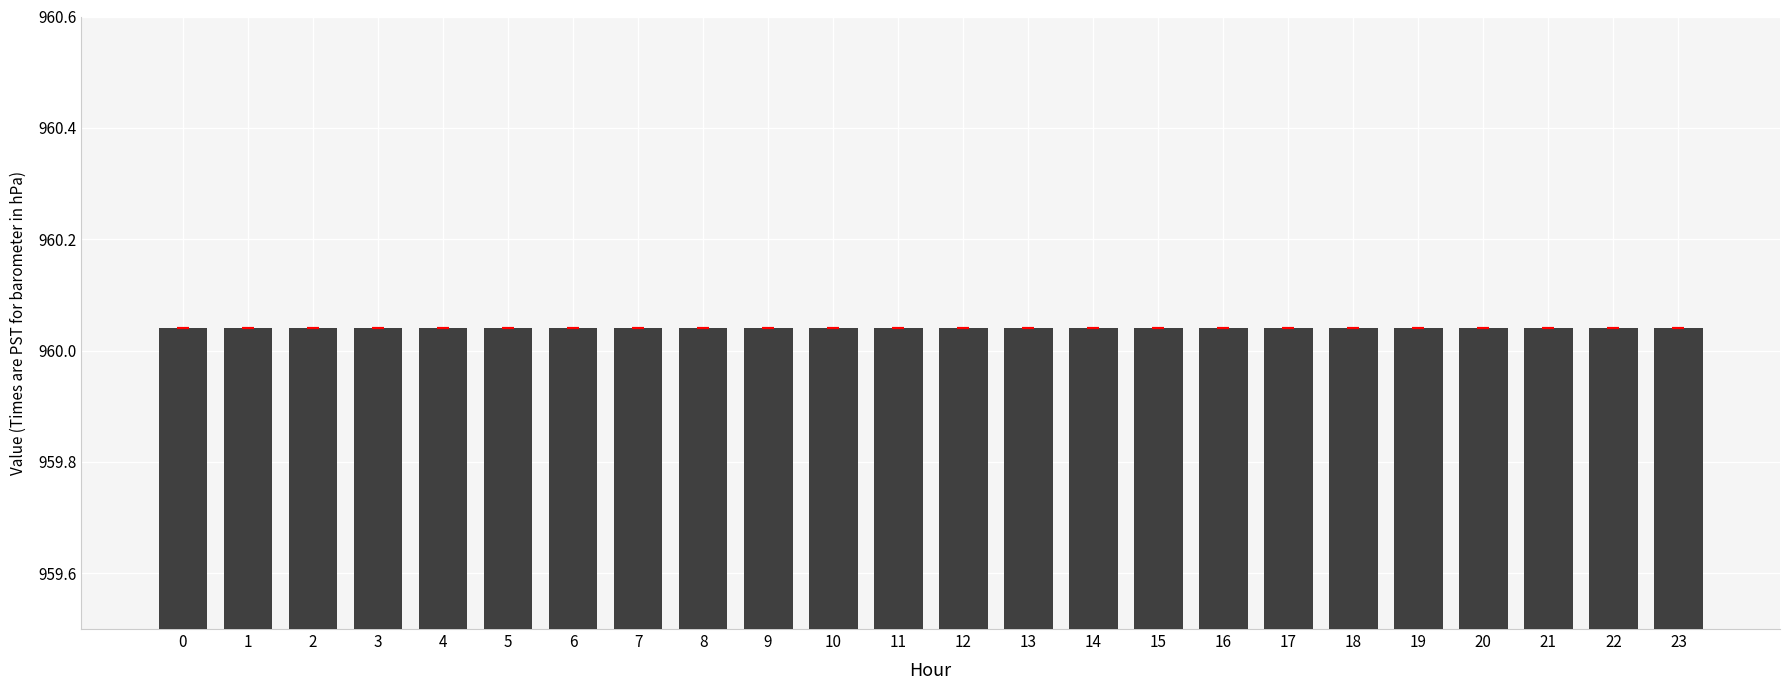

True or false: error has a value of 0.0 at 2.

True